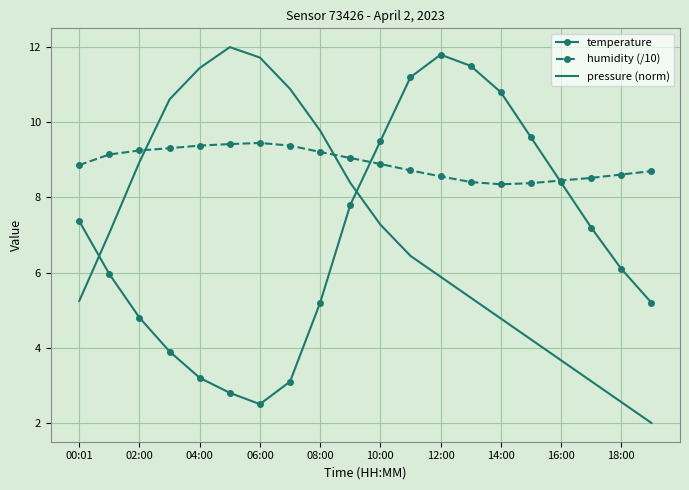

Which series has the largest range (max minus min)?

pressure (norm)